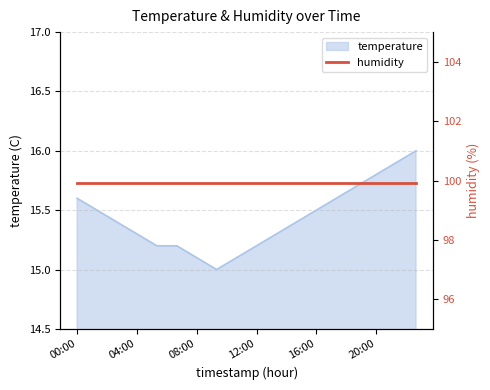

What is the value of the 18th point from the left?

16.0